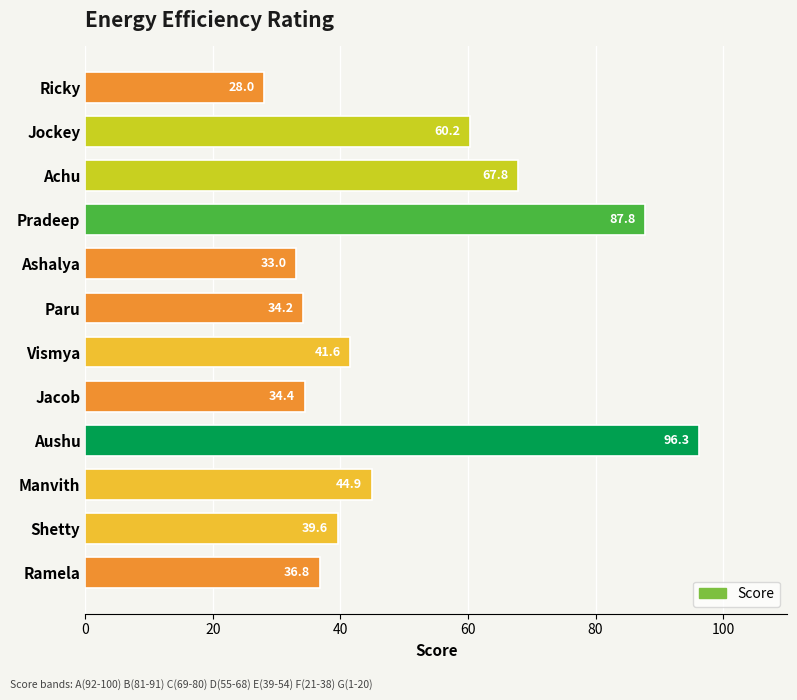

What is the label of the 6th bar from the bottom?

Vismya